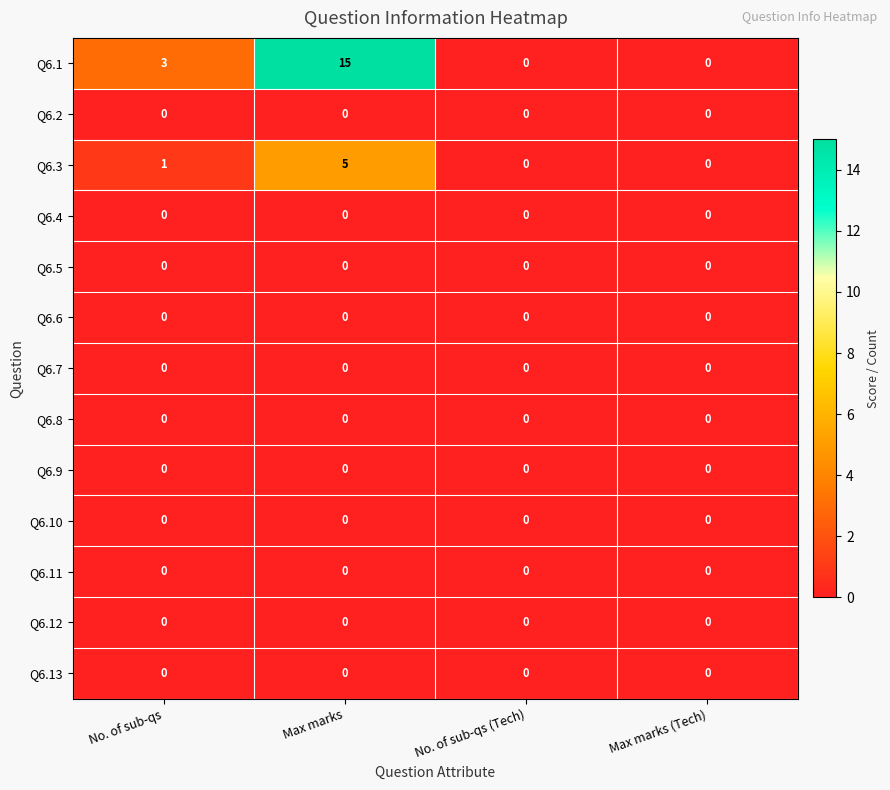

At which category does the chart reach its peak across all series?

Max marks